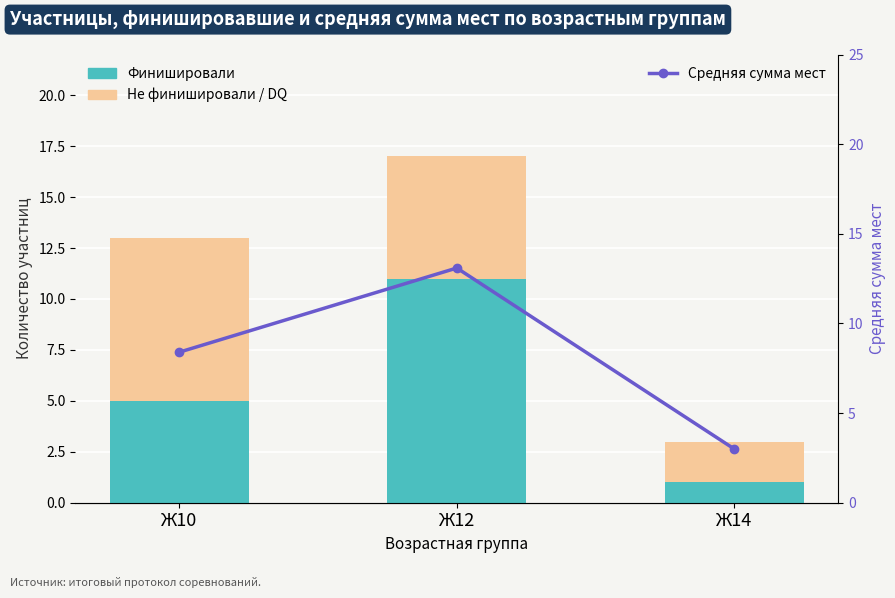

Reading right to left, extract all data points from this chart.

Финишировали: 1.0	11.0	5.0
Не финишировали / DQ: 2.0	6.0	8.0
Средняя сумма мест: 3.0	13.1	8.4